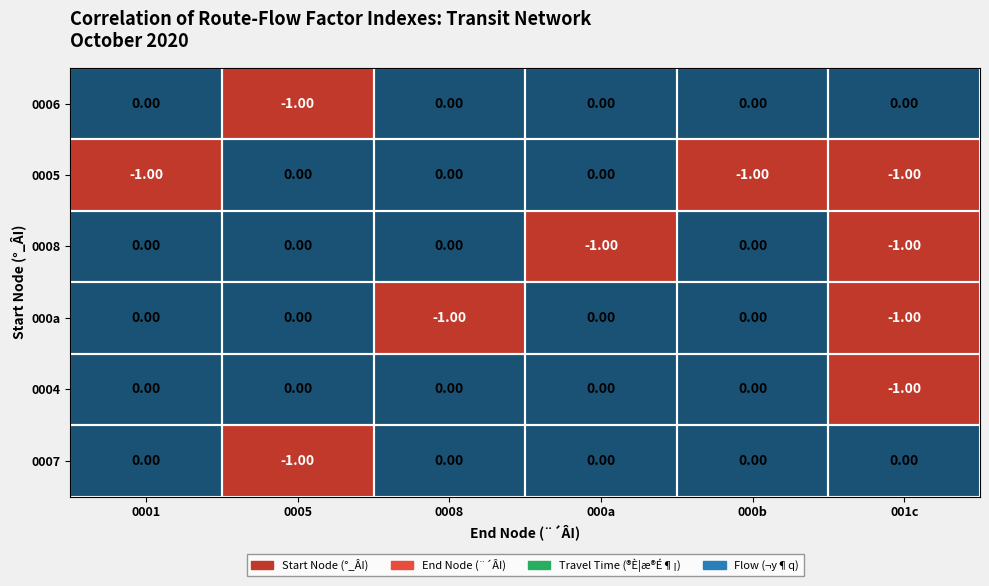

Is the value of 000a at 001c greater than the value of 0004 at 000a?

No